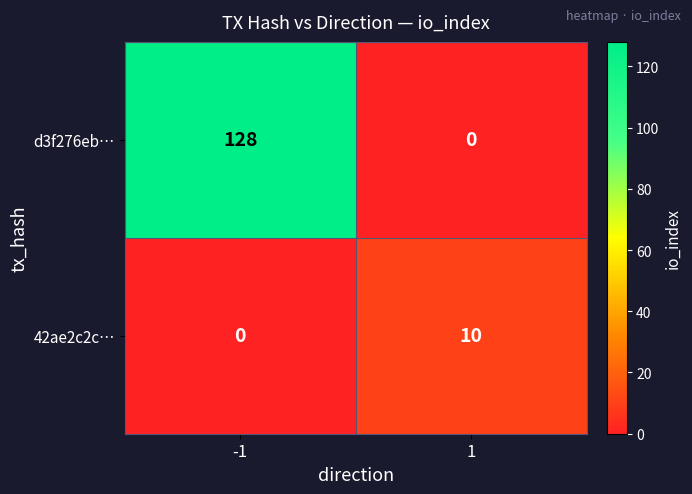

Which series has the largest range (max minus min)?

d3f276eb…